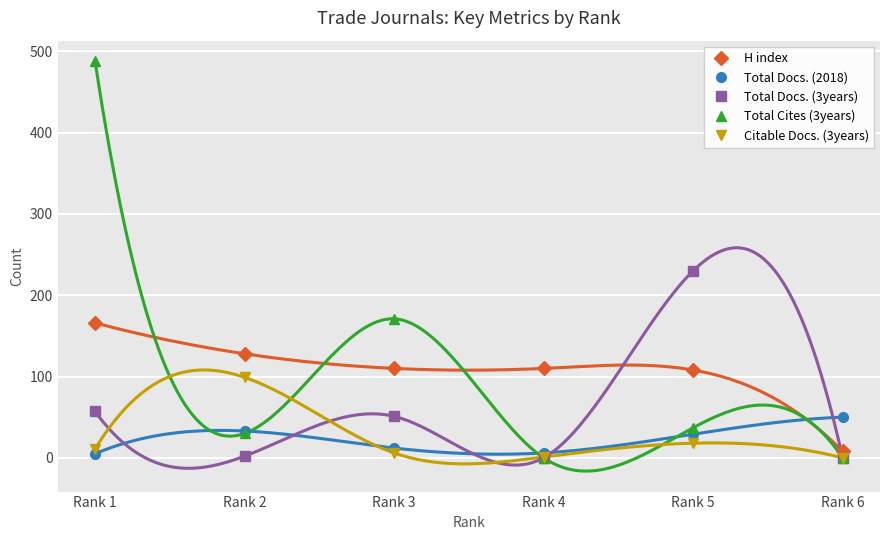

Rank the series at Rank 1 from lowest to highest value.

Total Docs. (2018), Citable Docs. (3years), Total Docs. (3years), H index, Total Cites (3years)